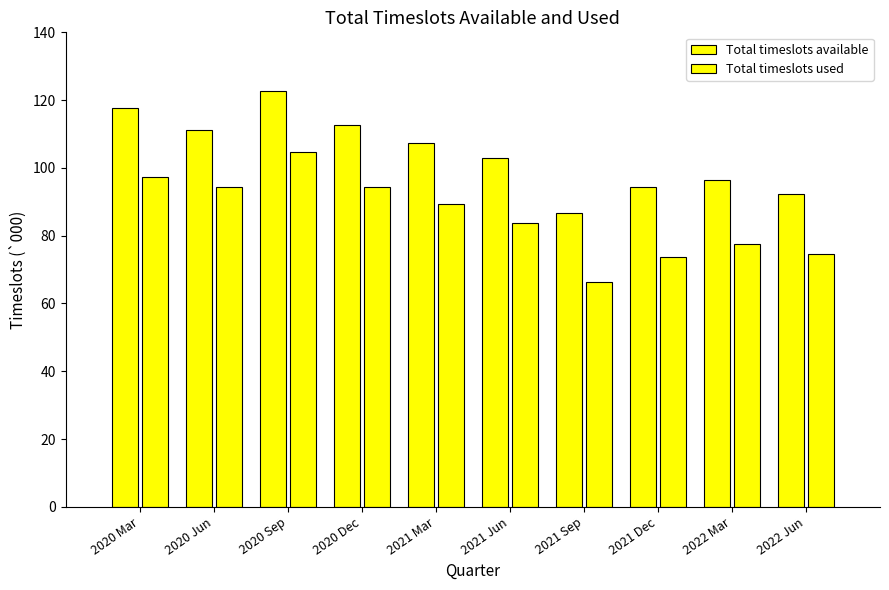

What is the total value across all series at 2020 Dec?

207.3